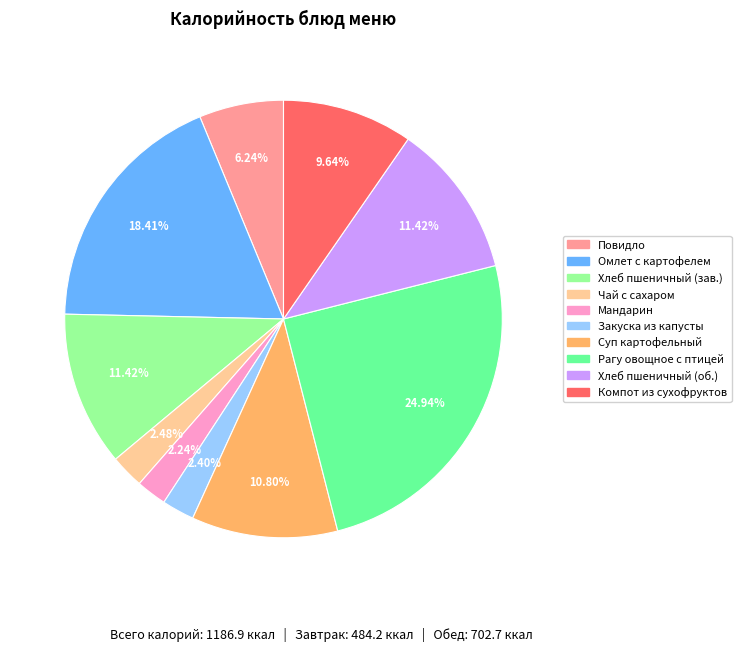

Is there a majority slice in this chart?

No